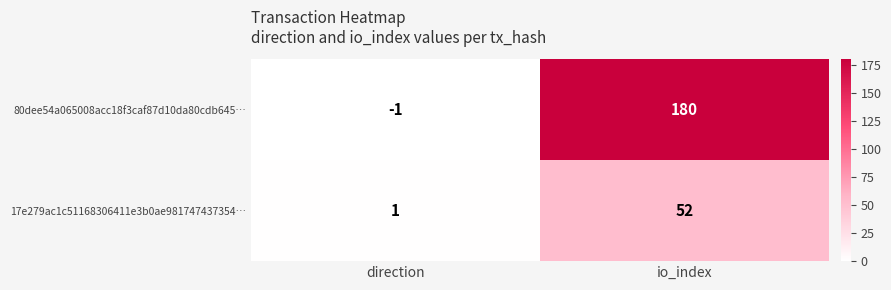

Reading left to right, transcribe all the data shown in this chart.

80dee54a065008acc18f3caf87d10da80cdb645…: direction=-1	io_index=180
17e279ac1c51168306411e3b0ae981747437354…: direction=1	io_index=52